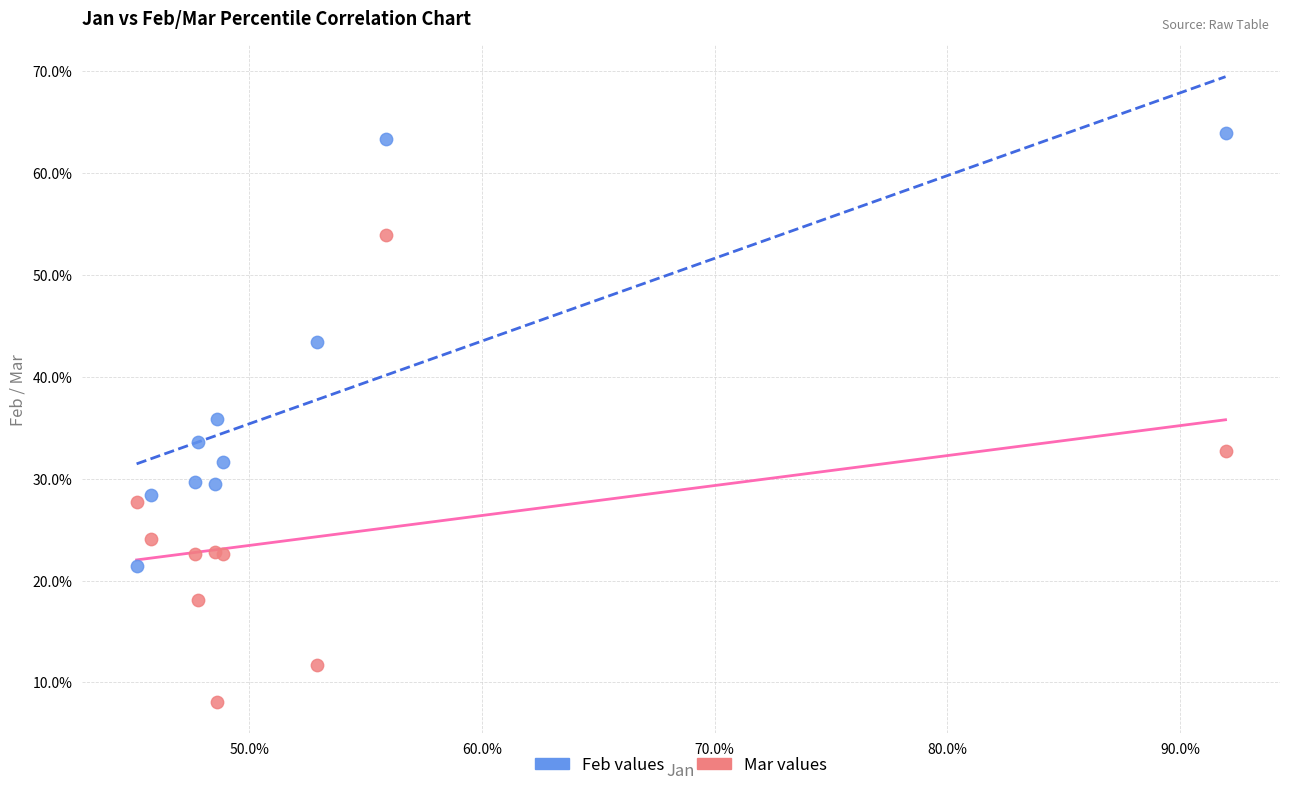

Which series has the largest Y range (max minus min)?

Mar values